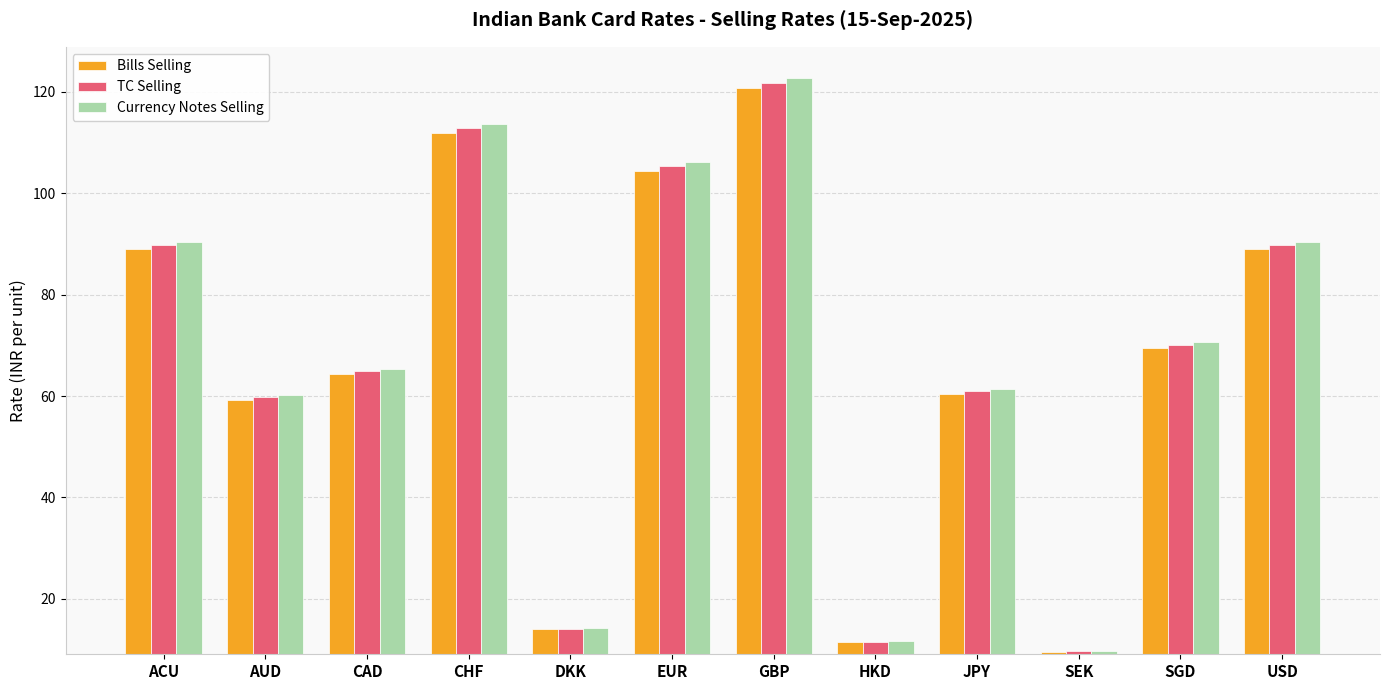

Between ACU and JPY, which series saw the biggest shift?

Currency Notes Selling